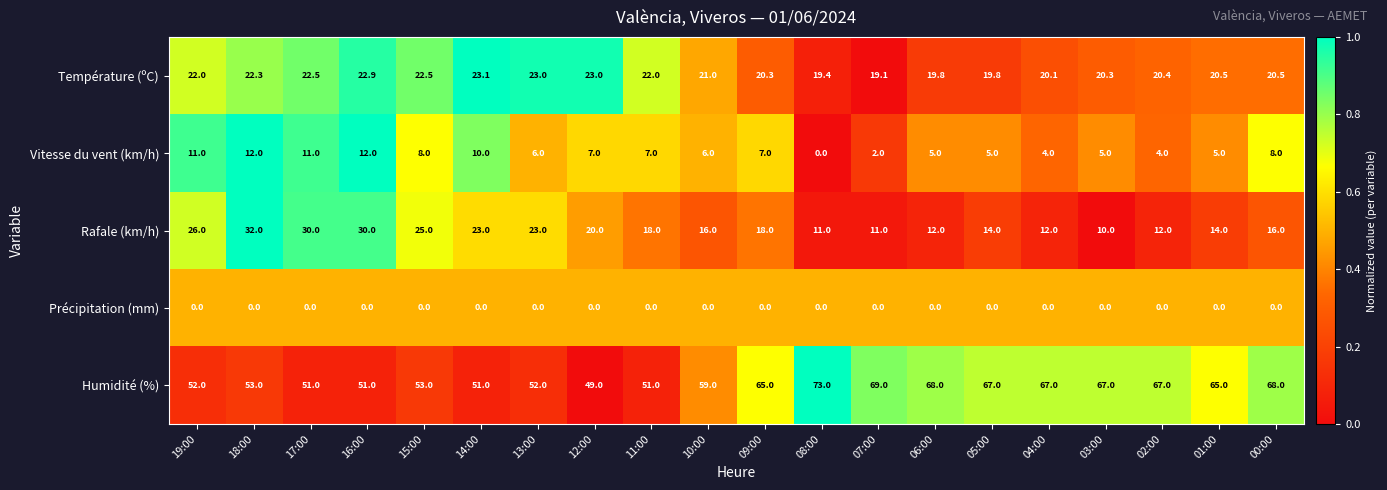

Rank the series at 15:00 from highest to lowest value.

Humidité (%), Rafale (km/h), Température (ºC), Vitesse du vent (km/h), Précipitation (mm)